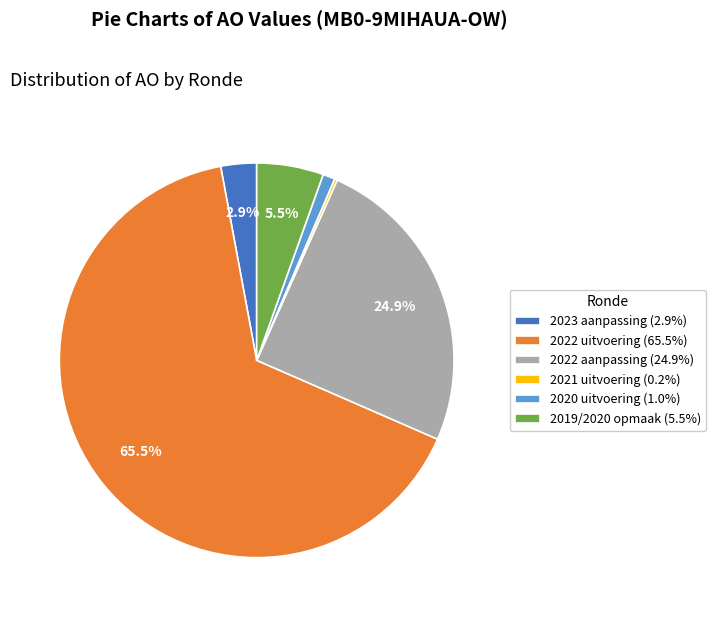

Between 2019/2020 opmaak (5.5%) and 2022 uitvoering (65.5%), which is larger?

2022 uitvoering (65.5%)